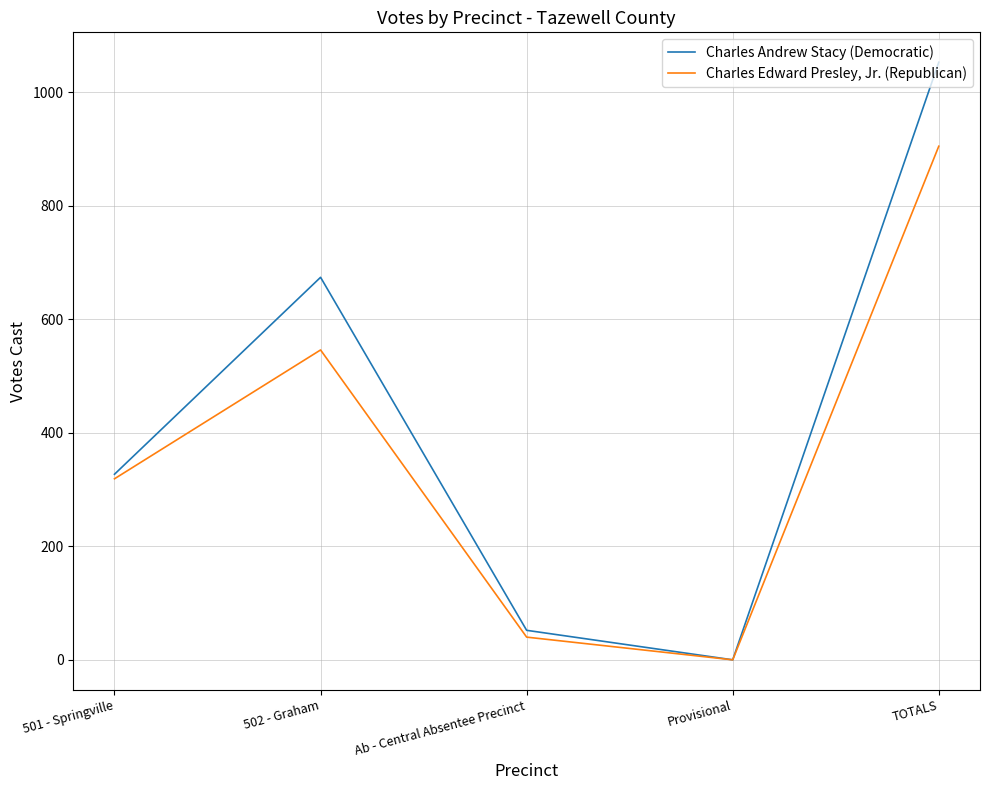

True or false: Charles Edward Presley, Jr. (Republican) has more than 2 interior local peaks.

False